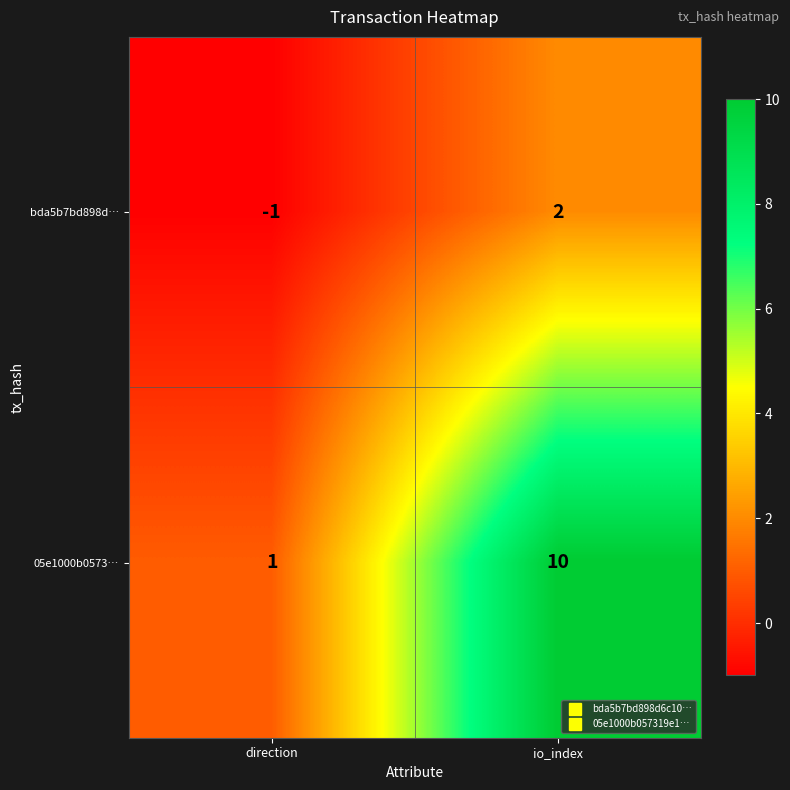

Which series has the largest range (max minus min)?

05e1000b0573…